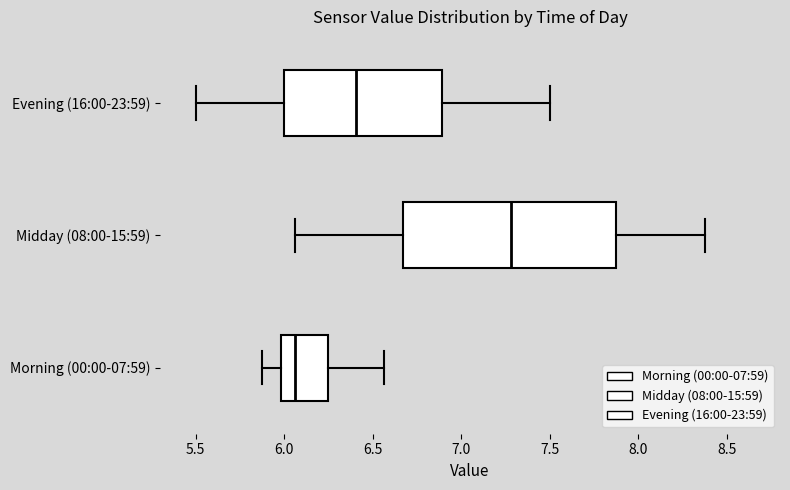

Reading bottom to top, read every box against the x-axis: the position of its median line, the range the box covers, and the ends of its whiskers. The values are not printed on the chart, so give them approximately, as read against the axis.

Morning (00:00-07:59): median 6.05, box 6.00 to 6.25, whiskers 5.90 to 6.55
Midday (08:00-15:59): median 7.30, box 6.65 to 7.90, whiskers 6.05 to 8.40
Evening (16:00-23:59): median 6.40, box 6.00 to 6.90, whiskers 5.50 to 7.50